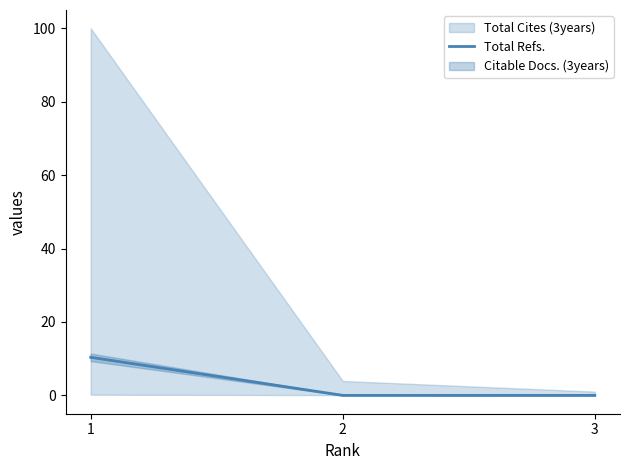

Rank the categories by value from lowest to highest.

2, 3, 1